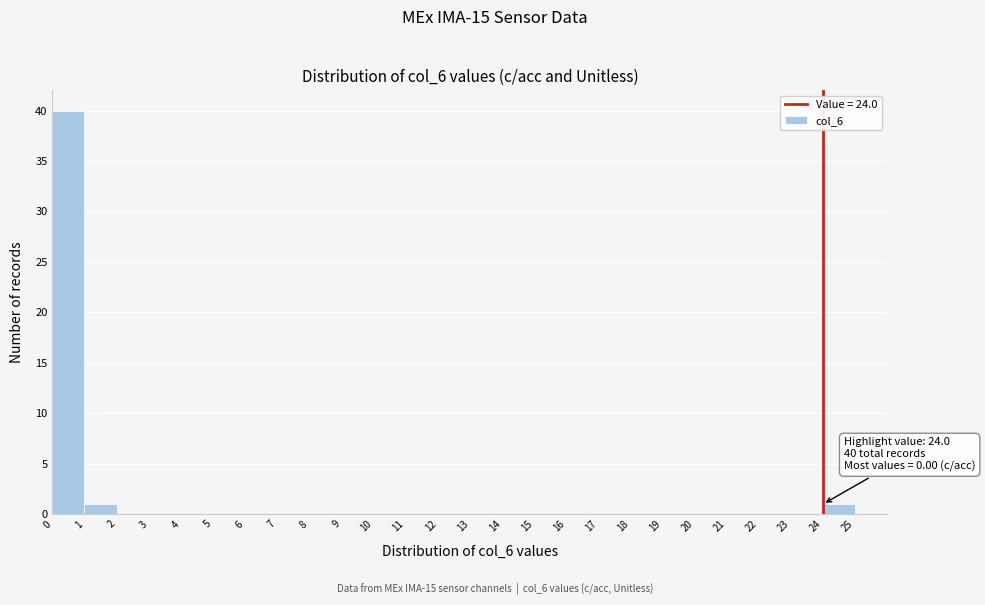

Which range on the x-axis has the tallest bar?

0 to 1